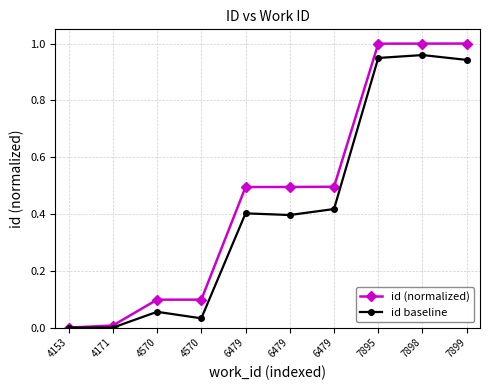

Which category has the lowest value in the id (normalized) series?

4153